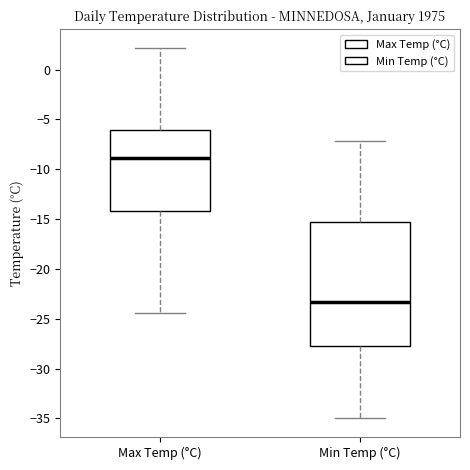

Which box has the highest median line?

Max Temp (°C)